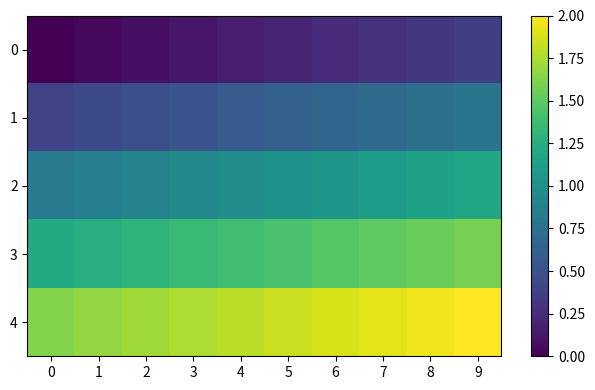

How many data points does each series have?

10